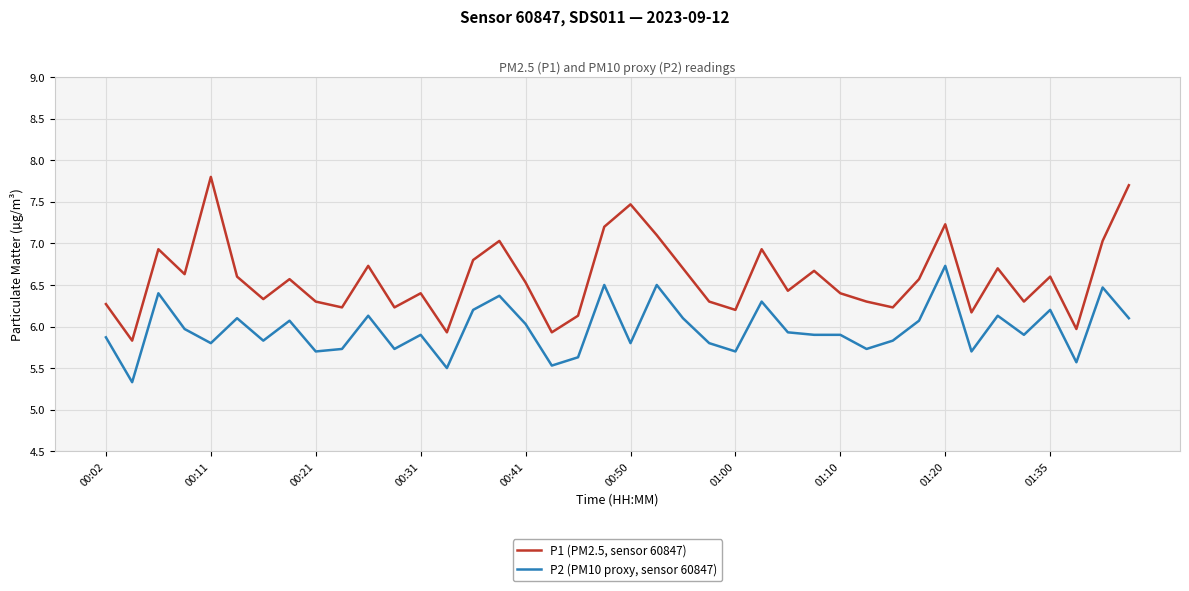

Which series has the largest range (max minus min)?

P1 (PM2.5, sensor 60847)